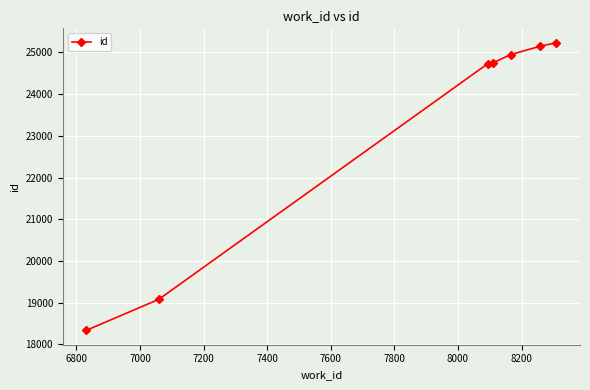

What is the difference between the second highest and second lowest values?

6068